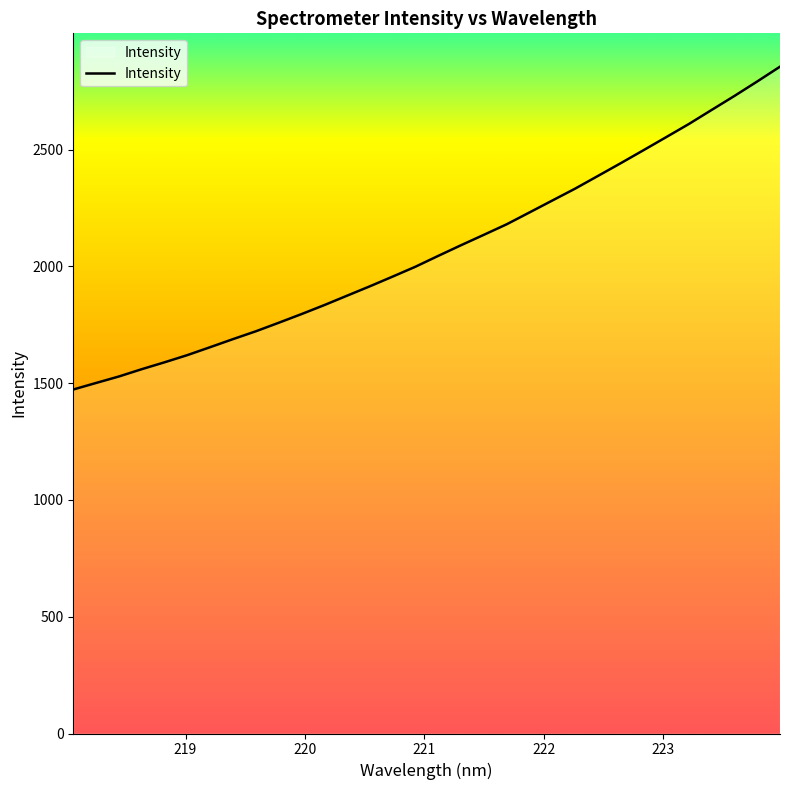

What is the maximum value shown in the chart?

2855.7